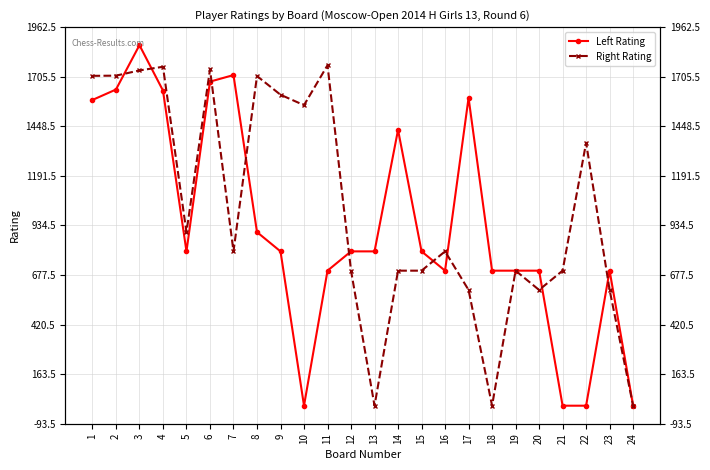

List the series in order of their overall mean, highest first.

Right Rating, Left Rating